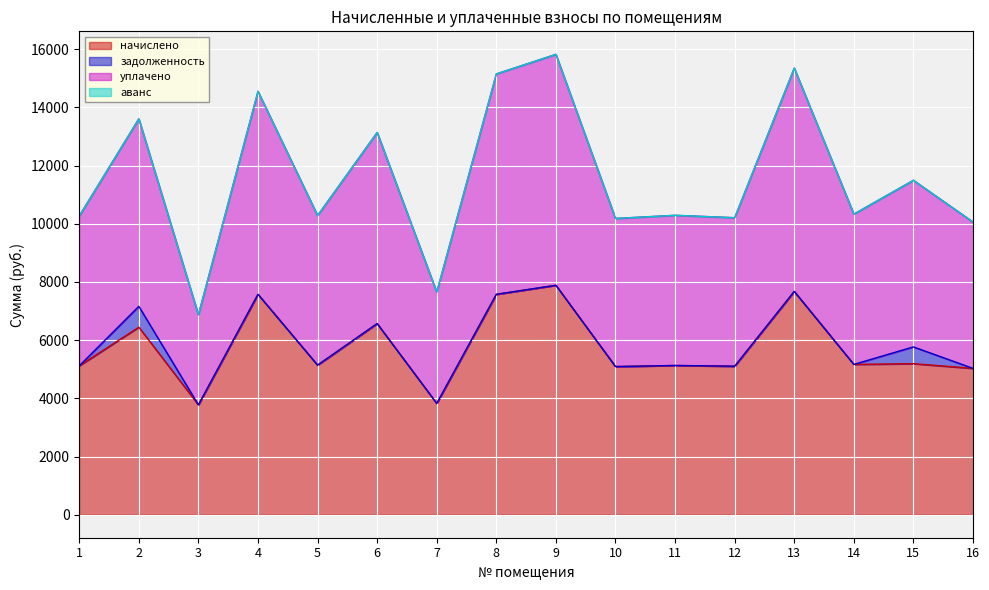

What is the lowest value of the начислено series?

3775.7